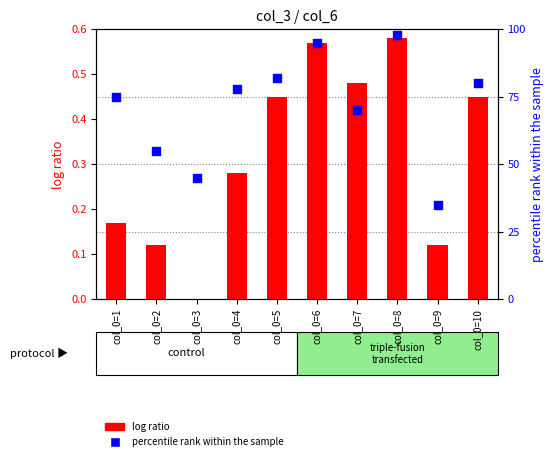

Which series reaches the maximum Y coordinate?

percentile rank within the sample